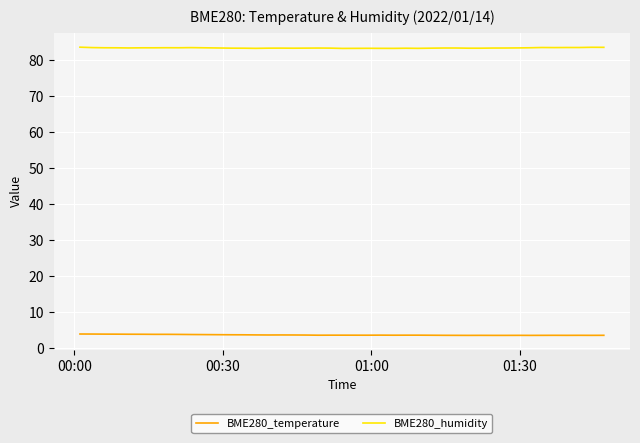

Which series has the largest total across all categories?

BME280_humidity